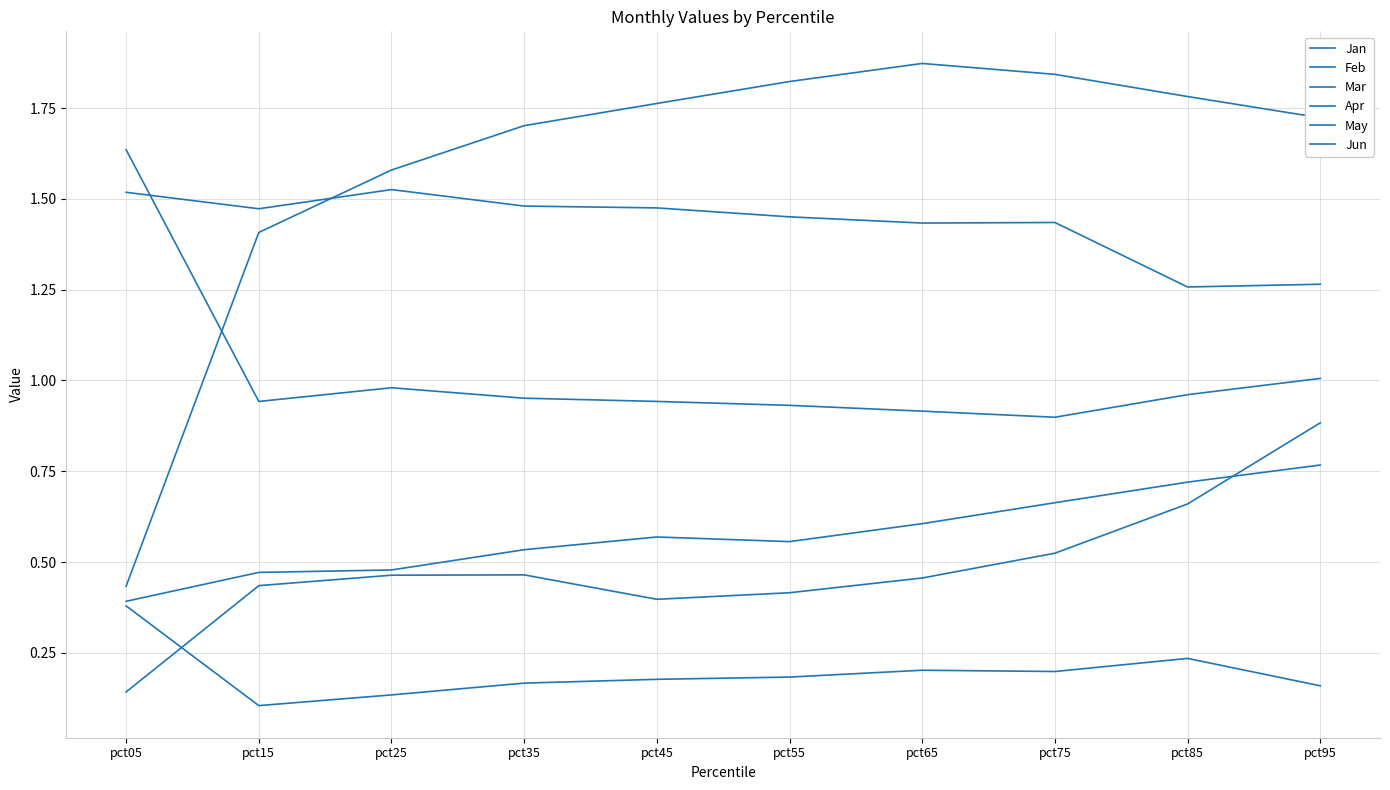

What is the maximum value for Apr?

1.5